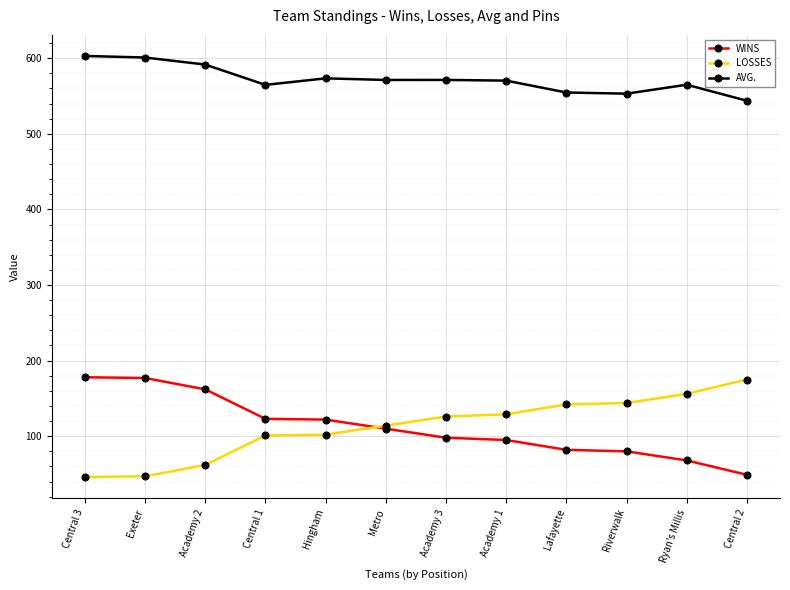

How many lines are shown in the chart?

3